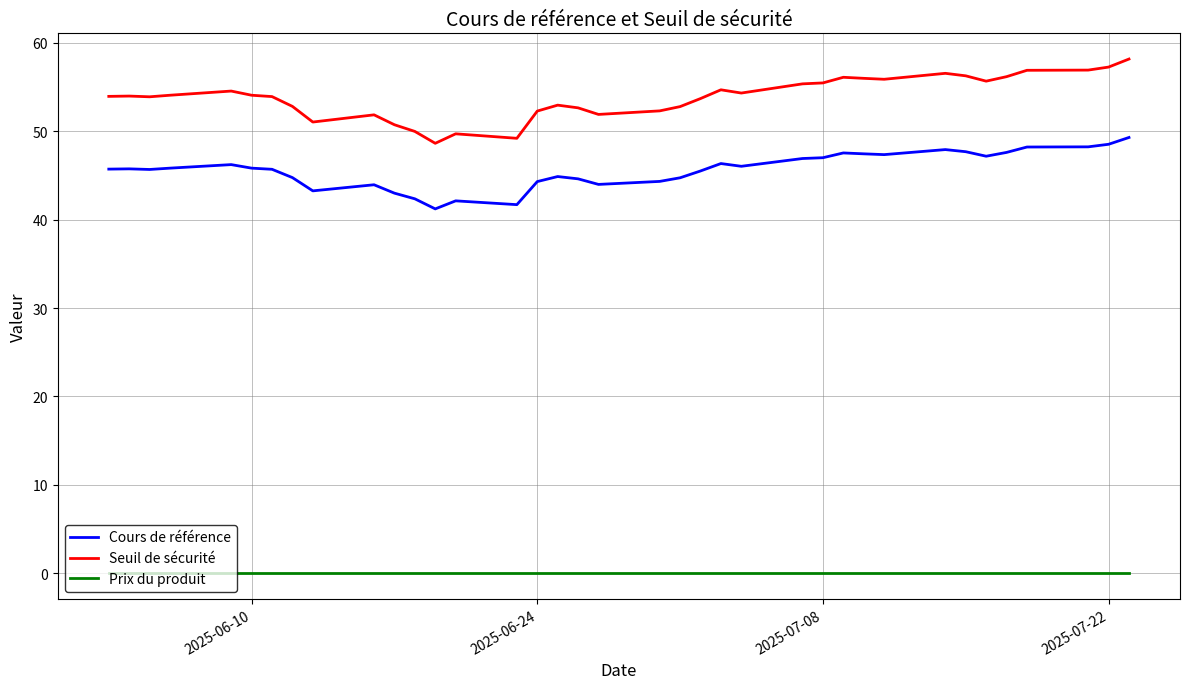

What is the difference between the maximum and minimum values in the Seuil de sécurité series?

9.5